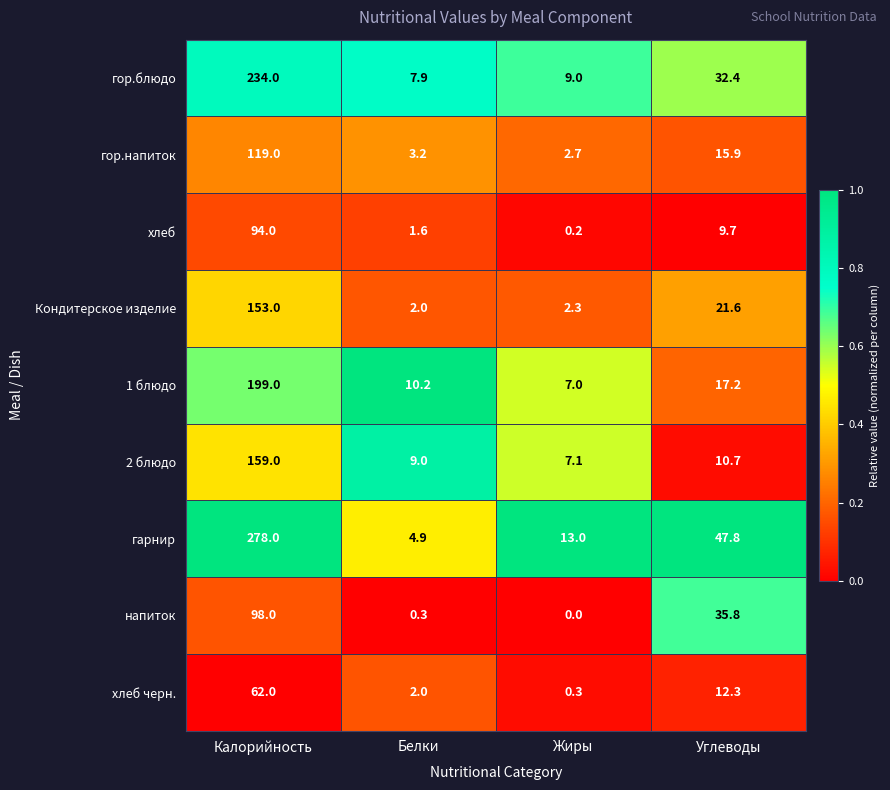

Is it true that хлеб equals 1.6 at Белки?

True